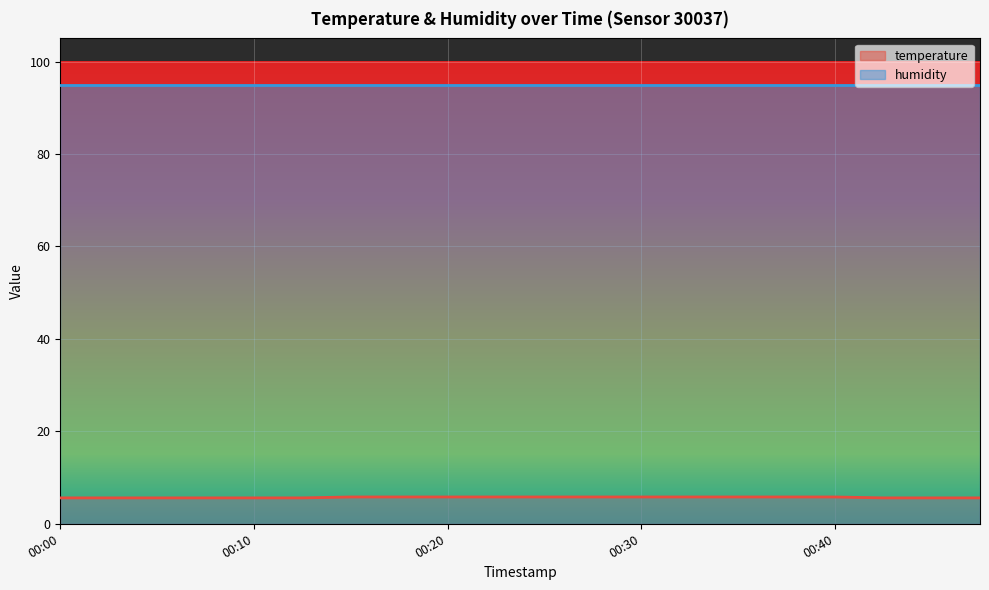

What is the ratio of the value at 00:27 to the value at 00:05?

1.0